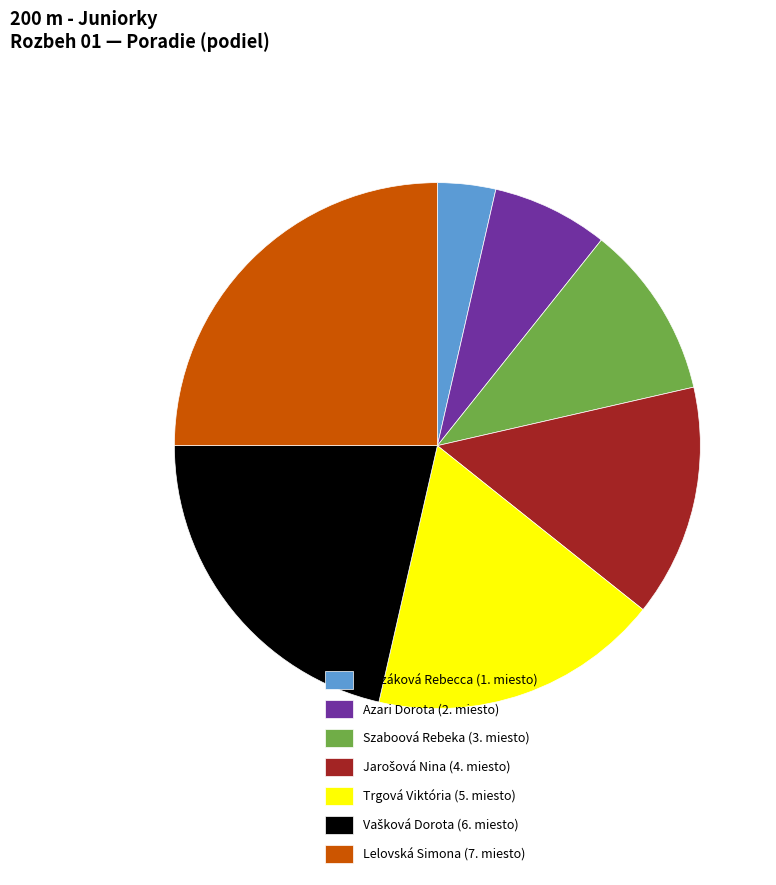

Does any single category account for the majority?

No